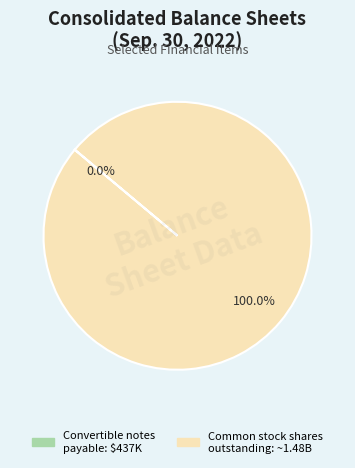

Which slice represents more than half of the pie?

Common stock shares outstanding